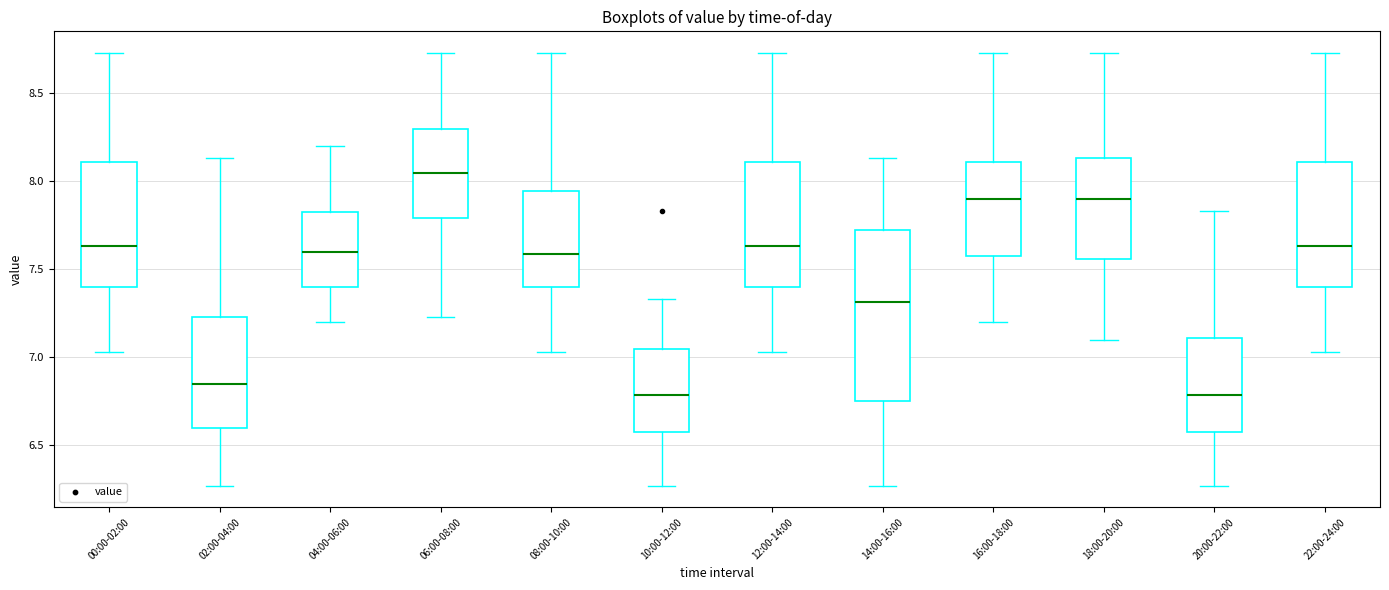

Reading left to right, transcribe this box plot: for each box, give where its median line is, the range the box spans, and where its two whiskers end, as read against the y-axis. The values are not printed on the chart, so give them approximately, as read against the axis.

00:00-02:00: median 7.65, box 7.40 to 8.10, whiskers 7.05 to 8.75
02:00-04:00: median 6.85, box 6.60 to 7.25, whiskers 6.25 to 8.15
04:00-06:00: median 7.60, box 7.40 to 7.85, whiskers 7.20 to 8.20
06:00-08:00: median 8.05, box 7.80 to 8.30, whiskers 7.25 to 8.75
08:00-10:00: median 7.60, box 7.40 to 7.95, whiskers 7.05 to 8.75
10:00-12:00: median 6.80, box 6.60 to 7.05, whiskers 6.25 to 7.35
12:00-14:00: median 7.65, box 7.40 to 8.10, whiskers 7.05 to 8.75
14:00-16:00: median 7.30, box 6.75 to 7.75, whiskers 6.25 to 8.15
16:00-18:00: median 7.90, box 7.60 to 8.10, whiskers 7.20 to 8.75
18:00-20:00: median 7.90, box 7.55 to 8.15, whiskers 7.10 to 8.75
20:00-22:00: median 6.80, box 6.60 to 7.10, whiskers 6.25 to 7.85
22:00-24:00: median 7.65, box 7.40 to 8.10, whiskers 7.05 to 8.75